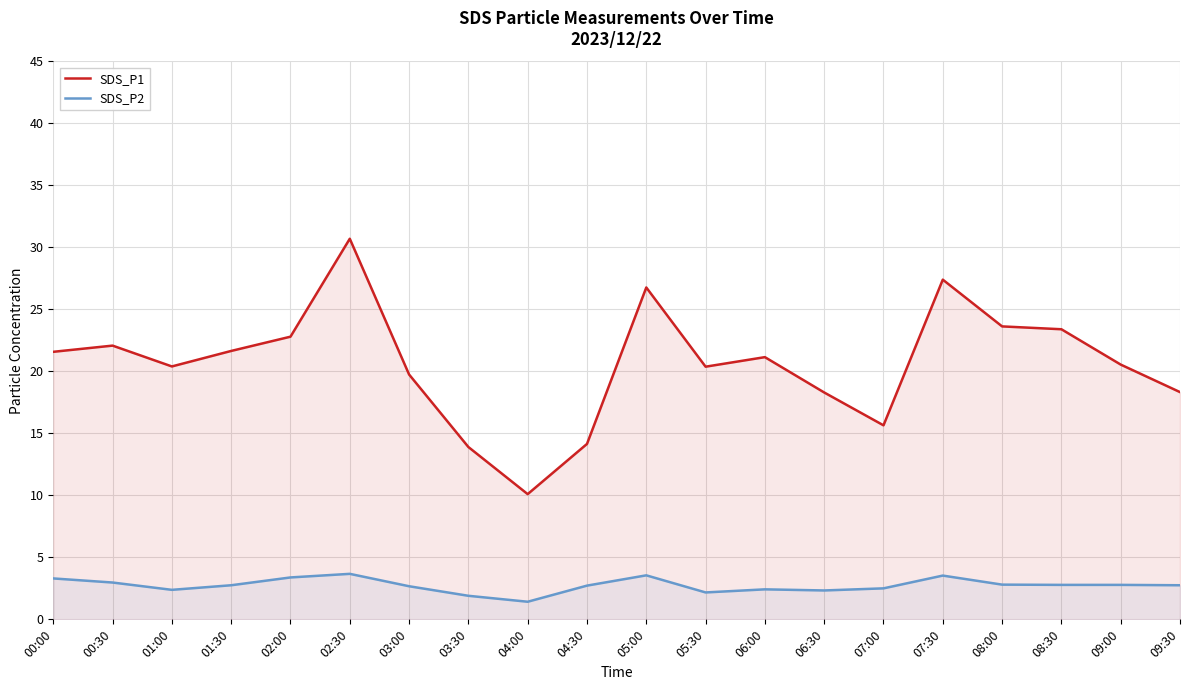

Rank the categories by SDS_P2 value from highest to lowest.

02:30, 05:00, 07:30, 02:00, 00:00, 00:30, 08:00, 08:30, 09:00, 01:30, 09:30, 04:30, 03:00, 07:00, 06:00, 01:00, 06:30, 05:30, 03:30, 04:00